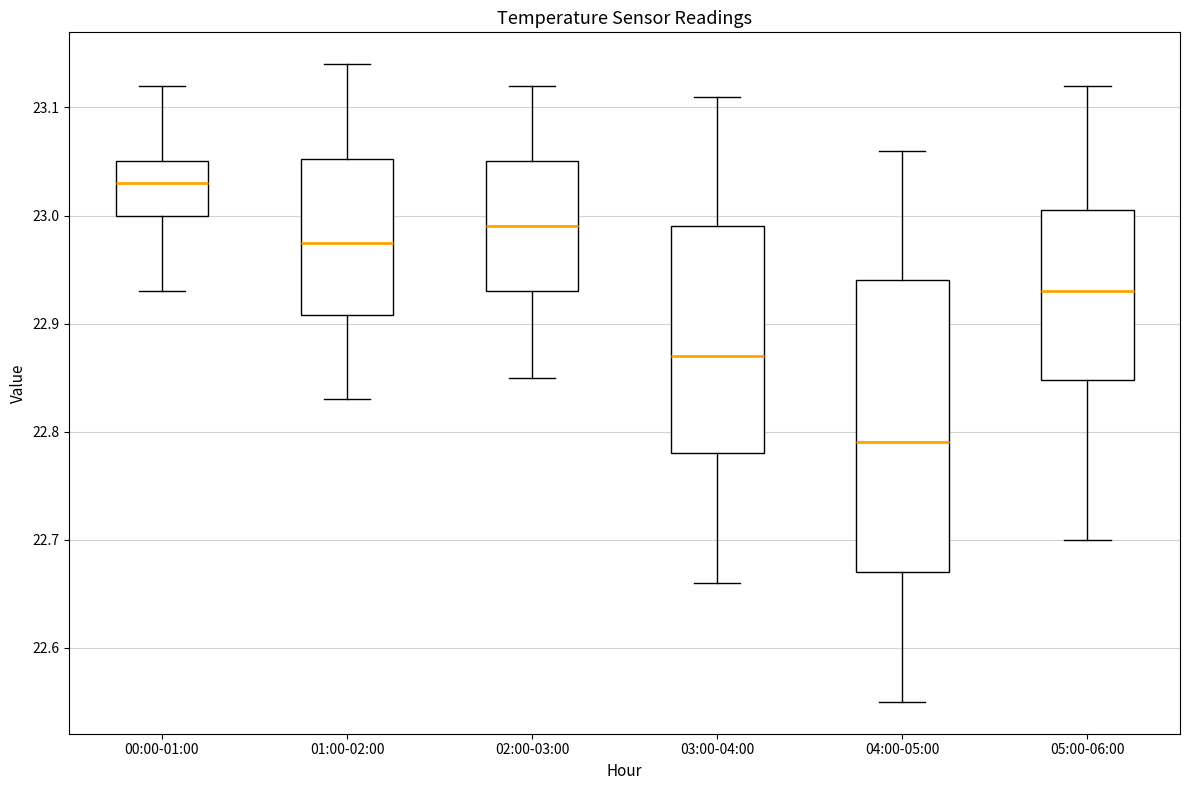

Which box's median line is the highest?

00:00-01:00